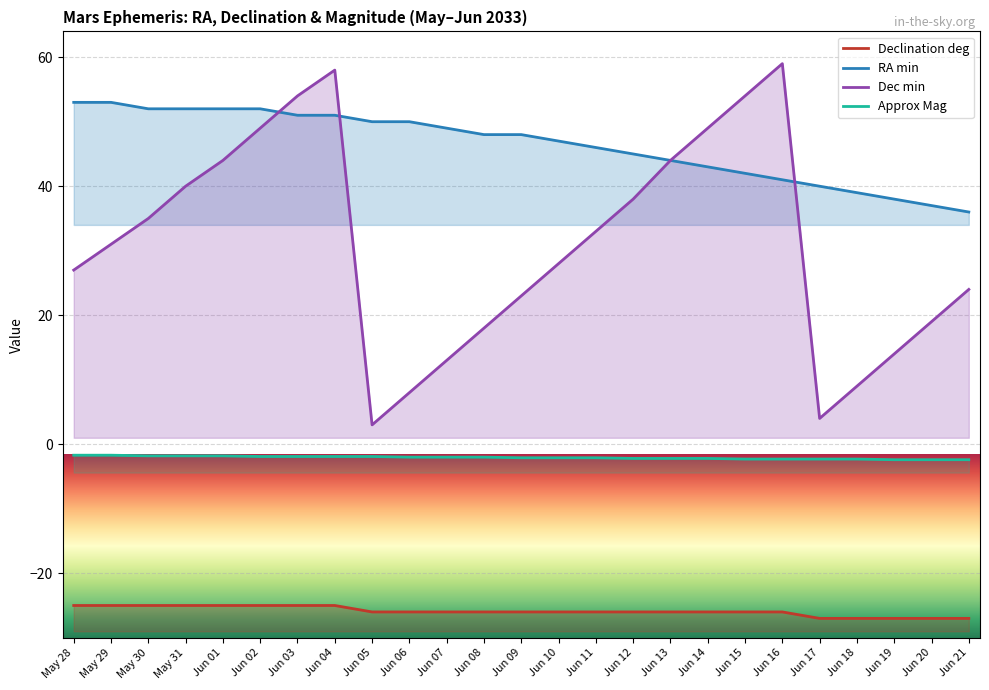

True or false: Approx Mag has more than 0 interior local peaks.

False